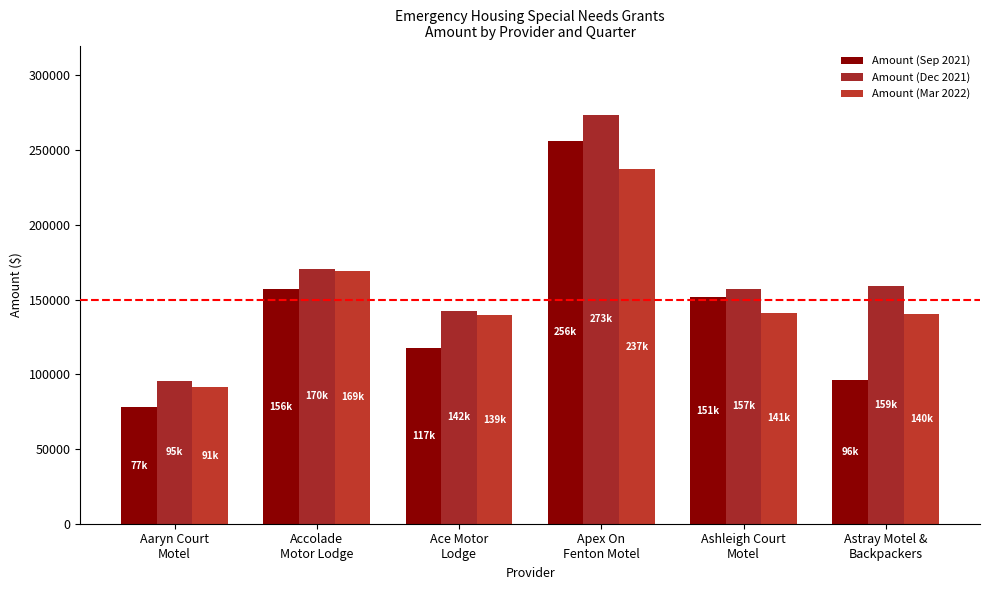

At Ashleigh Court
Motel, list the series in order from largest to smallest.

Amount (Dec 2021), Amount (Sep 2021), Amount (Mar 2022)